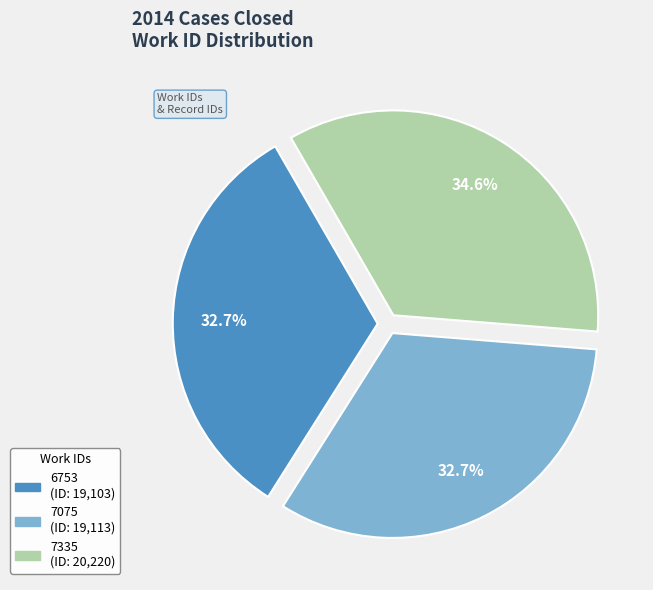

What is the total percentage of 6753 and 7335?

67.3%